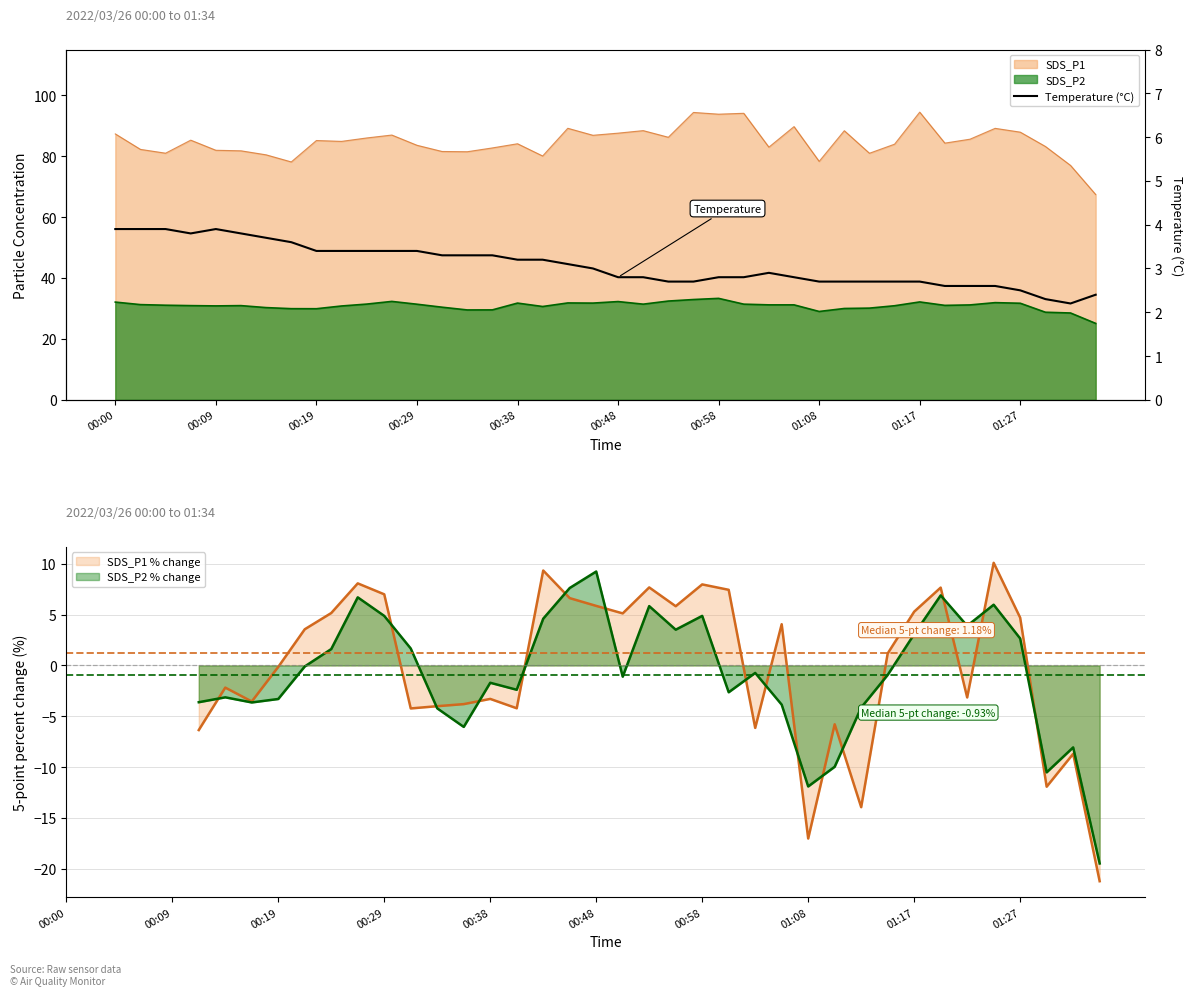

What is the value of the 14th point from the left?

3.3